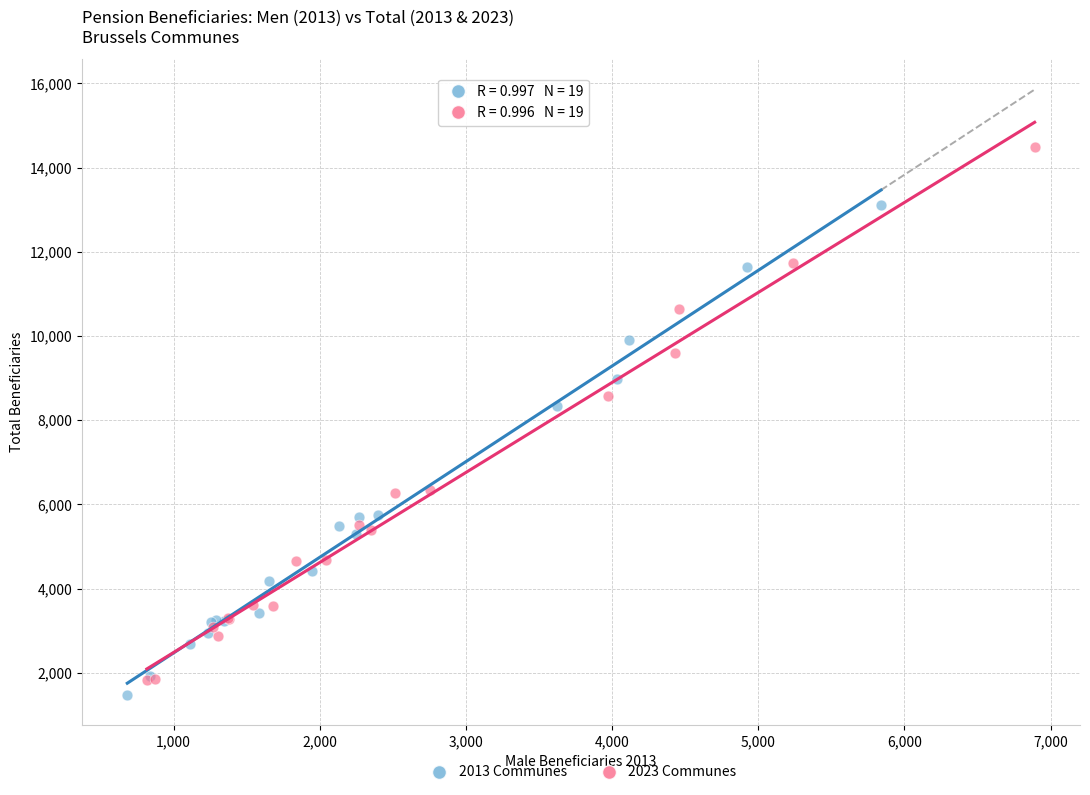

What are all the series names shown in the legend?

2013 Communes, 2023 Communes